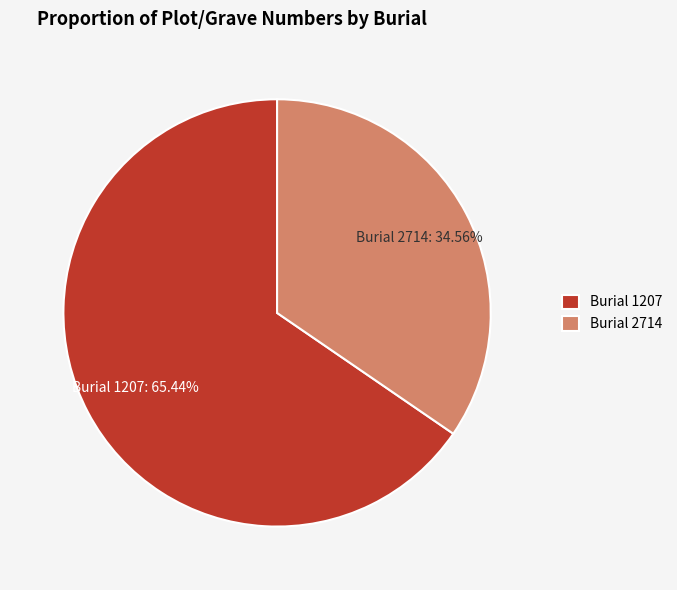

To the nearest percent, what percentage of the pie is Burial 2714?

35%